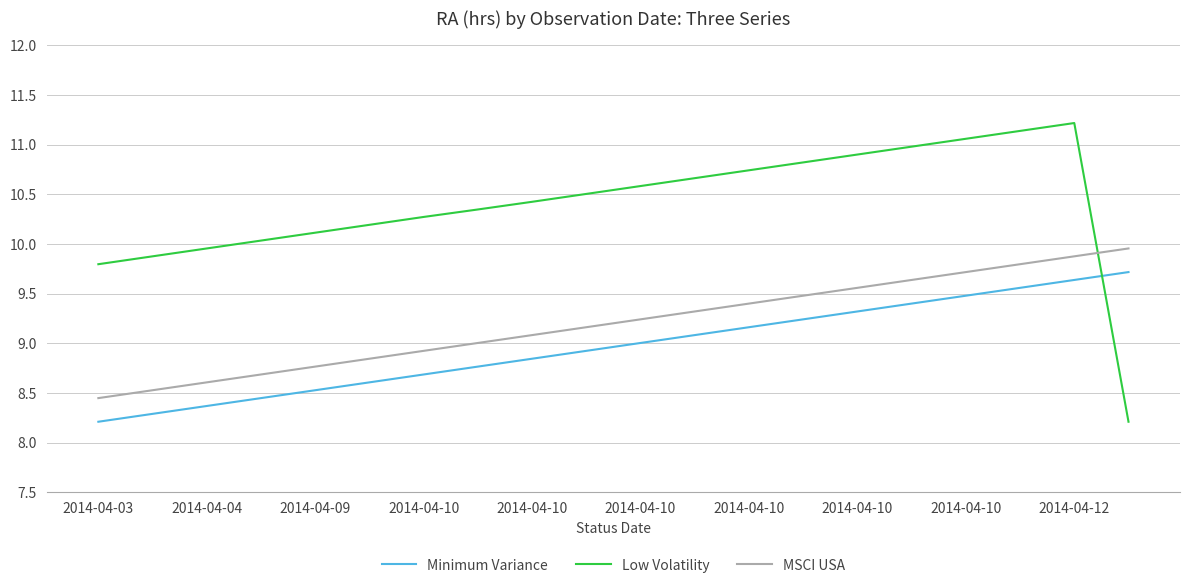

True or false: Minimum Variance and MSCI USA cross at least once.

False